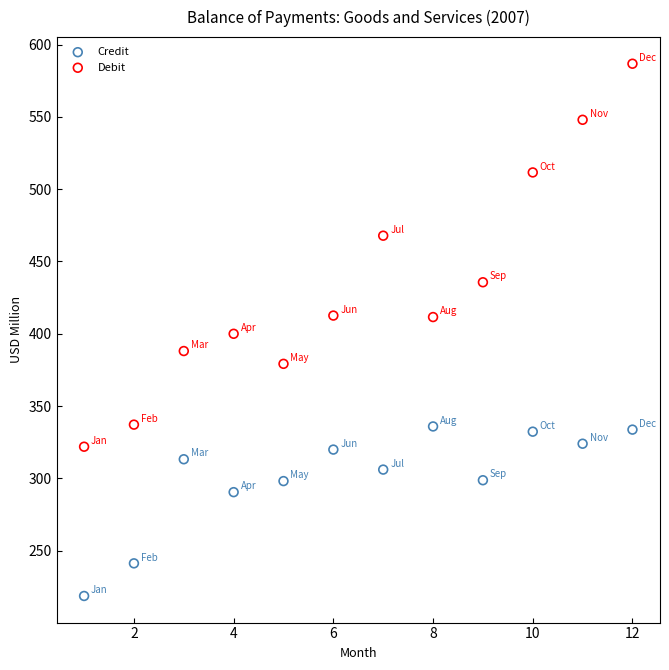

Across all data points, what is the range of Y values (max minus min)?

368.2